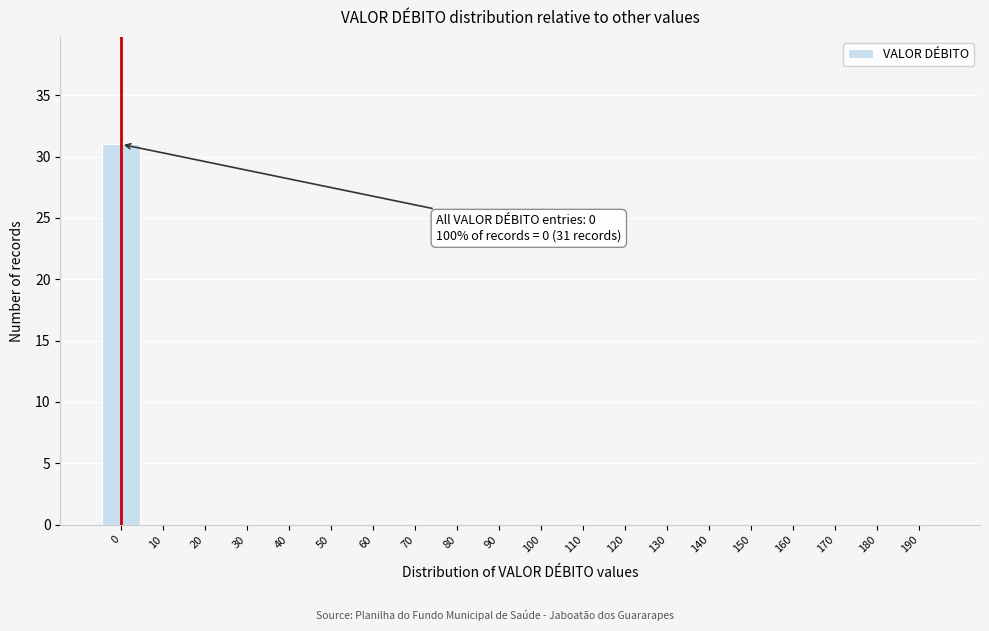

Reading left to right, list all the values displayed in this chart.

0=31	10=0	20=0	30=0	40=0	50=0	60=0	70=0	80=0	90=0	100=0	110=0	120=0	130=0	140=0	150=0	160=0	170=0	180=0	190=0